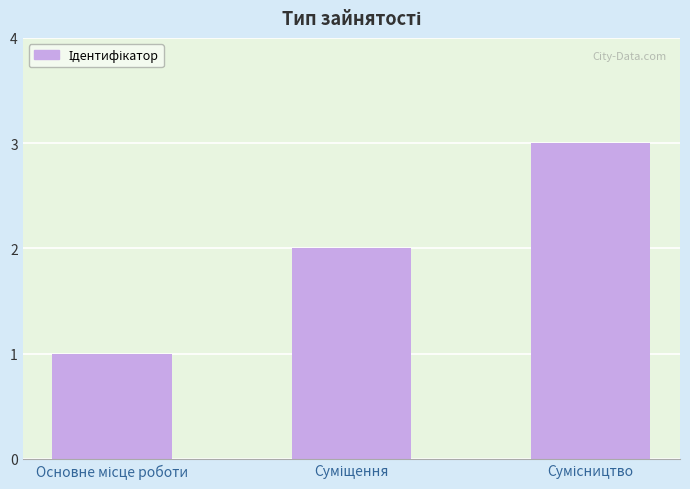

What is the sum of all values?

6